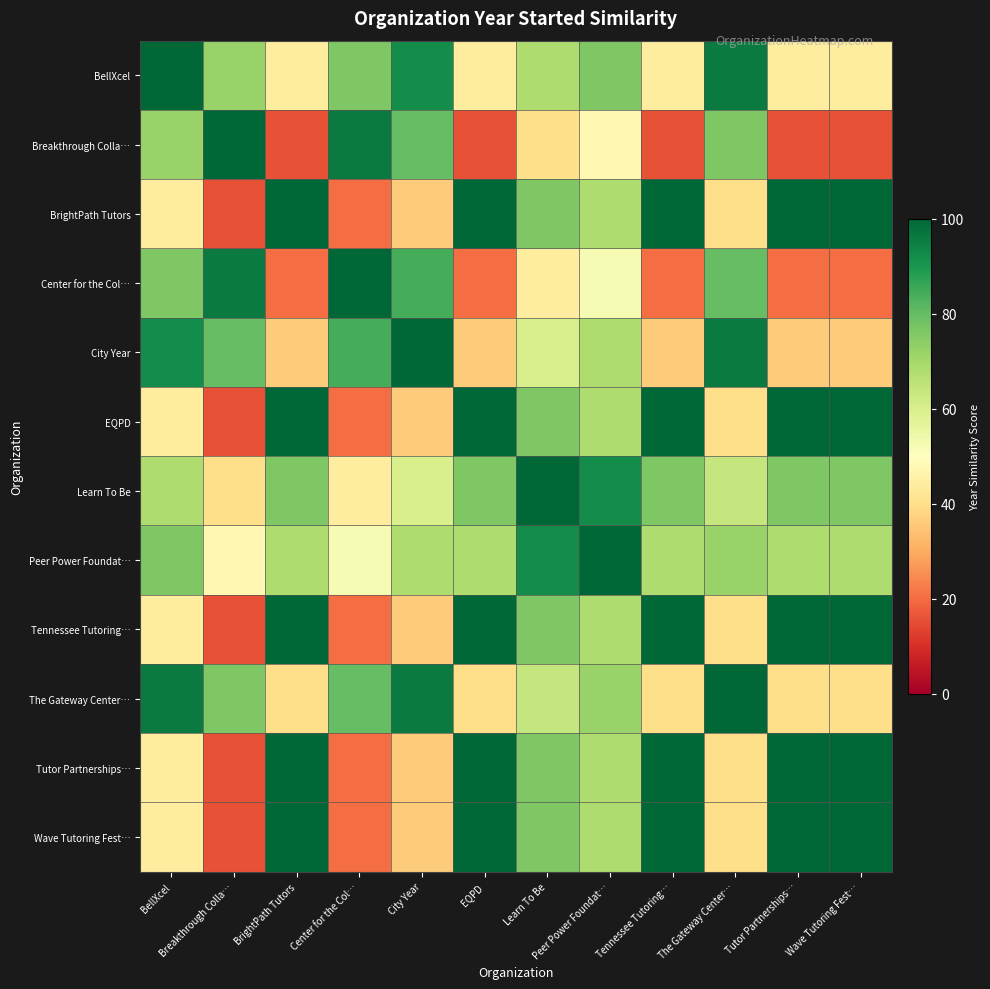

How many categories are shown in the chart?

12